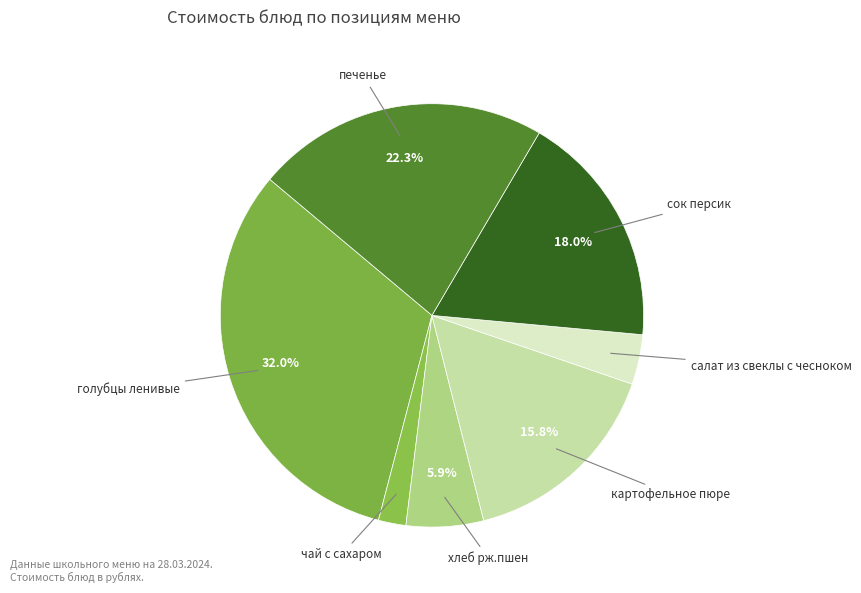

What percentage is the салат из свеклы с чесноком slice, to the nearest percent?

4%